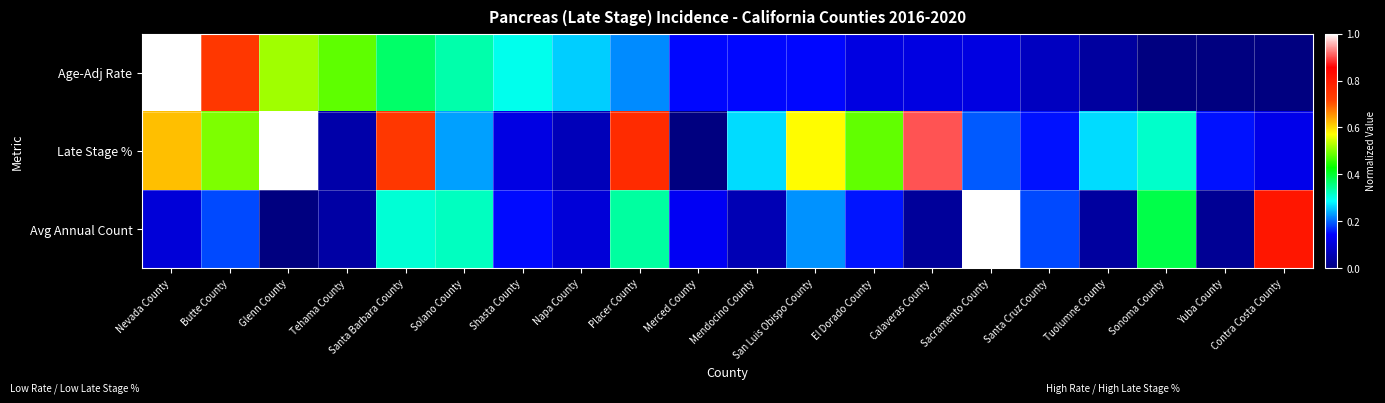

Reading left to right, extract all data points from this chart.

Age-Adj Rate: Nevada County=1.0	Butte County=0.7	Glenn County=0.5	Tehama County=0.5	Santa Barbara County=0.4	Solano County=0.3	Shasta County=0.3	Napa County=0.3	Placer County=0.2	Merced County=0.1	Mendocino County=0.1	San Luis Obispo County=0.1	El Dorado County=0.1	Calaveras County=0.1	Sacramento County=0.1	Santa Cruz County=0.1	Tuolumne County=0.0	Sonoma County=0.0	Yuba County=0.0	Contra Costa County=0.0
Late Stage %: Nevada County=0.6	Butte County=0.5	Glenn County=1.0	Tehama County=0.0	Santa Barbara County=0.7	Solano County=0.2	Shasta County=0.1	Napa County=0.1	Placer County=0.8	Merced County=0.0	Mendocino County=0.3	San Luis Obispo County=0.6	El Dorado County=0.5	Calaveras County=0.9	Sacramento County=0.2	Santa Cruz County=0.2	Tuolumne County=0.3	Sonoma County=0.3	Yuba County=0.2	Contra Costa County=0.1
Avg Annual Count: Nevada County=0.1	Butte County=0.2	Glenn County=0.0	Tehama County=0.0	Santa Barbara County=0.3	Solano County=0.3	Shasta County=0.1	Napa County=0.1	Placer County=0.3	Merced County=0.1	Mendocino County=0.1	San Luis Obispo County=0.2	El Dorado County=0.2	Calaveras County=0.0	Sacramento County=1.0	Santa Cruz County=0.2	Tuolumne County=0.0	Sonoma County=0.4	Yuba County=0.0	Contra Costa County=0.8